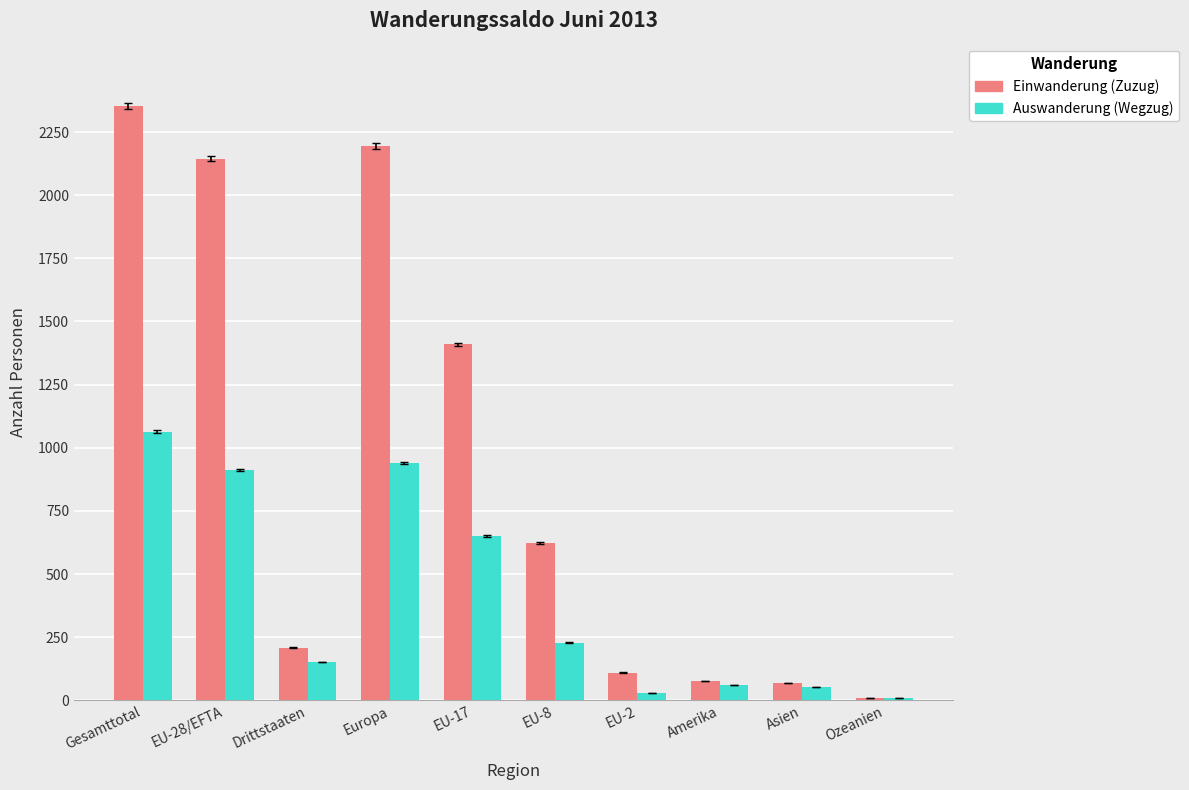

What is the highest value of the Auswanderung (Wegzug) series?

1064